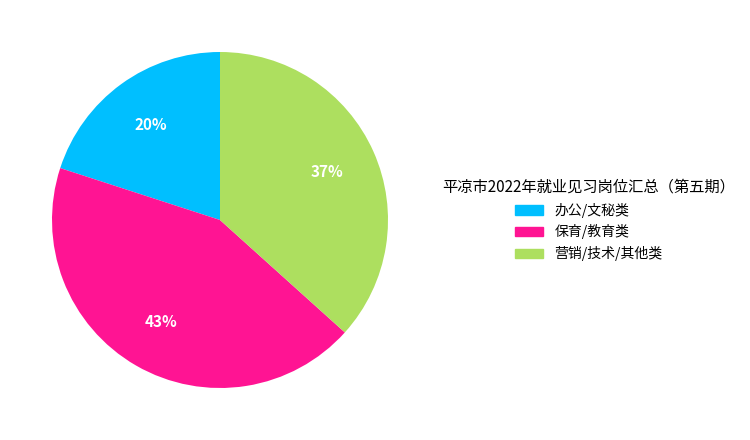

To the nearest percent, what is the average slice percentage?

33%